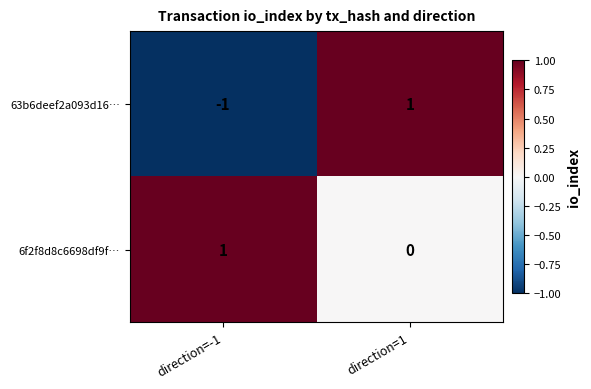

Reading left to right, list all the values displayed in this chart.

63b6deef2a093d16…: -1	1
6f2f8d8c6698df9f…: 1	0